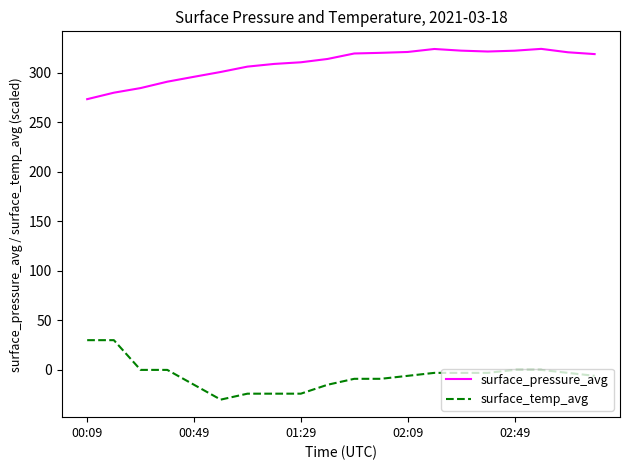

Which series has the largest total across all categories?

surface_pressure_avg